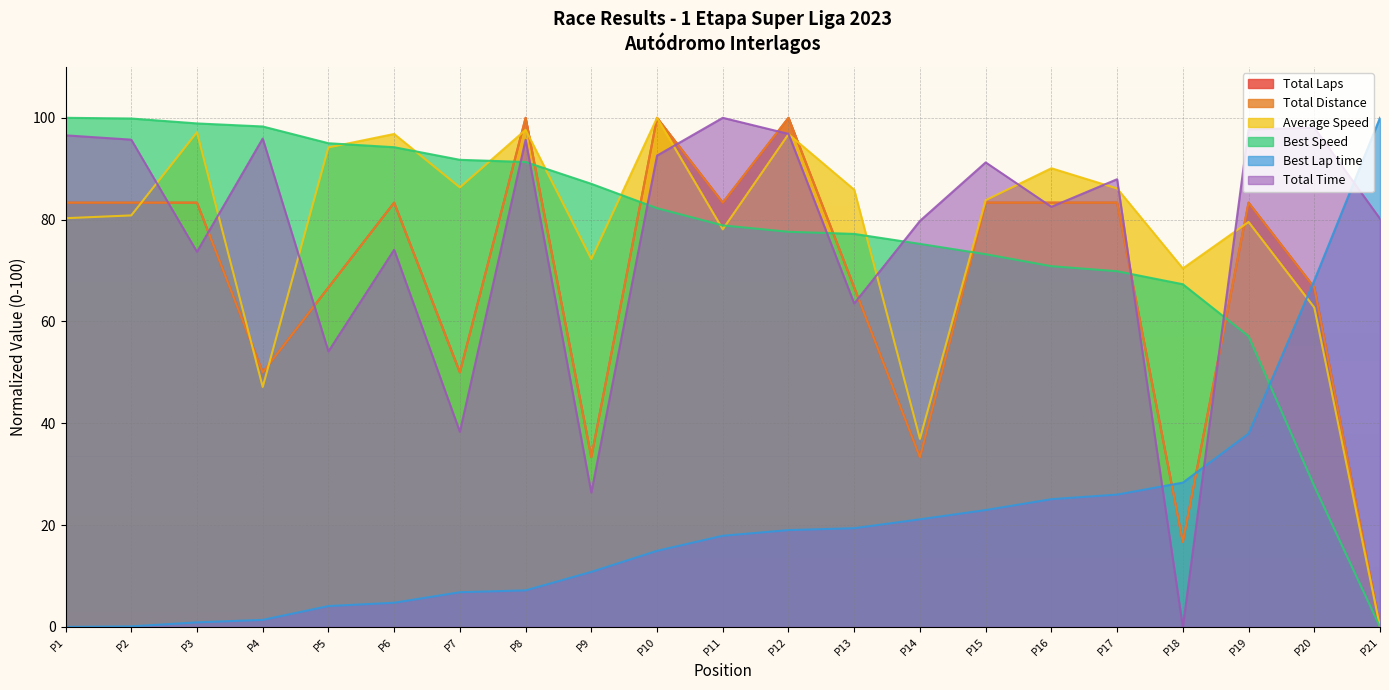

What is the value of the Total Time point at the 8th from the left?

95.7